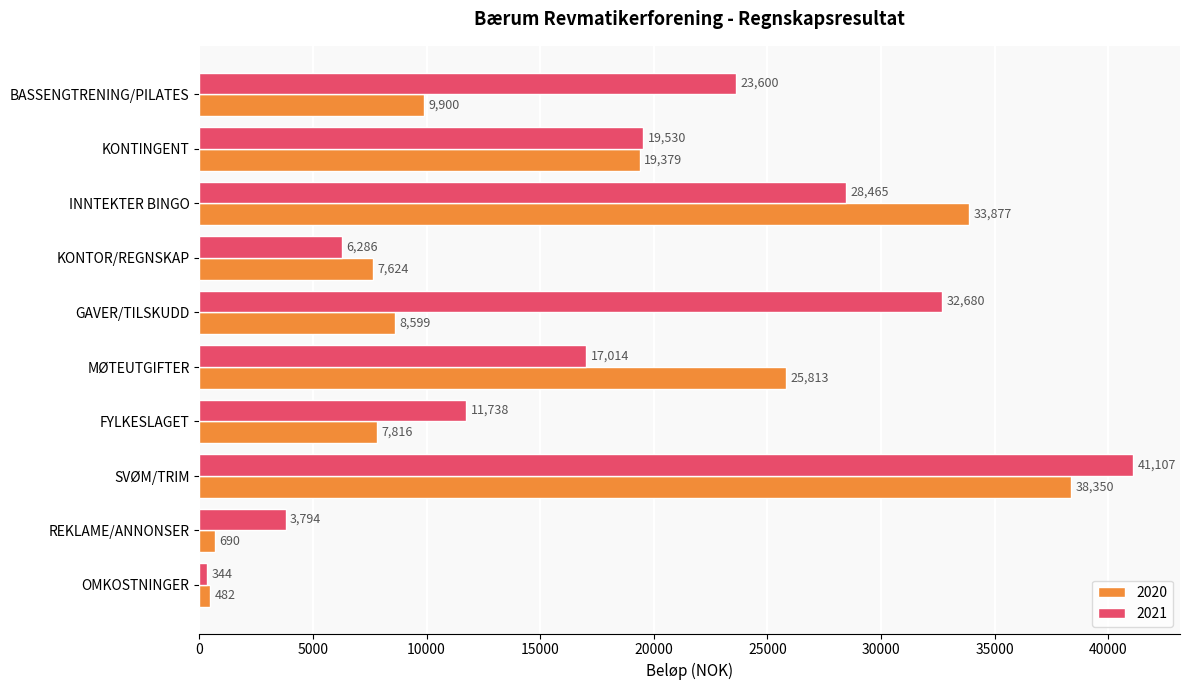

What is the approximate value of 2021 at KONTOR/REGNSKAP?

6286.0